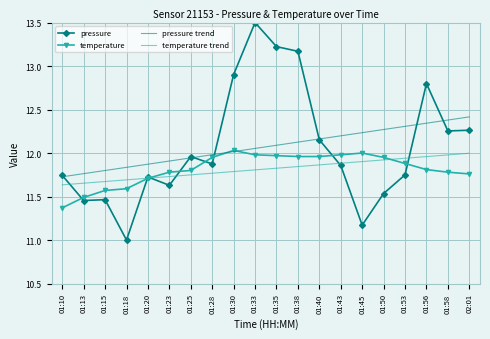

What position from the left is 01:28?

8